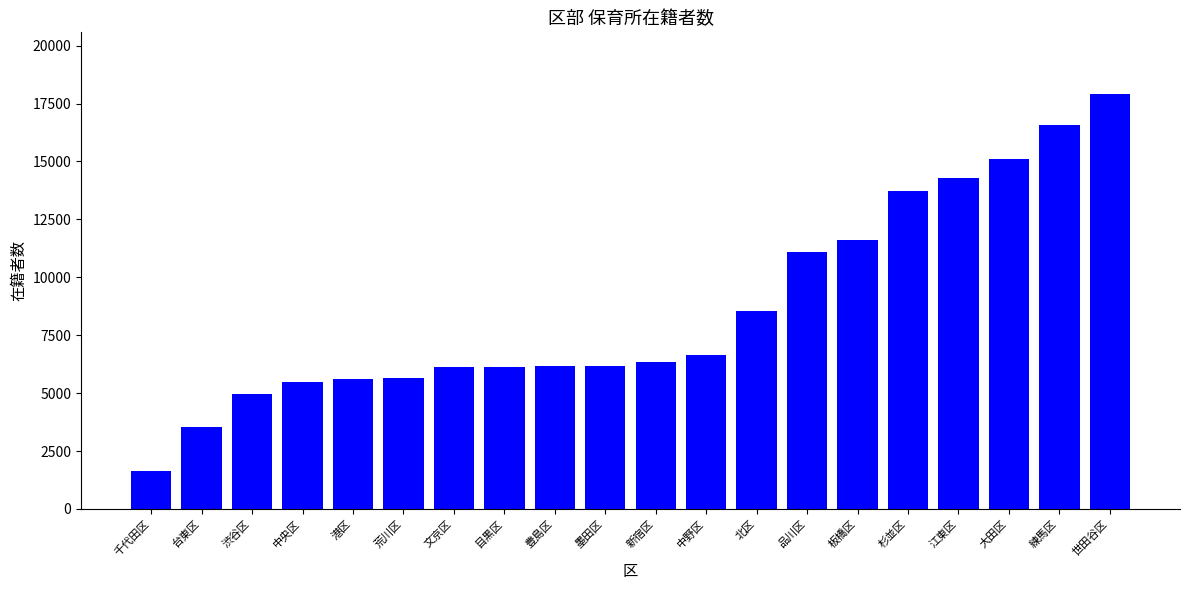

Is it true that the value at 台東区 is 5060?

False